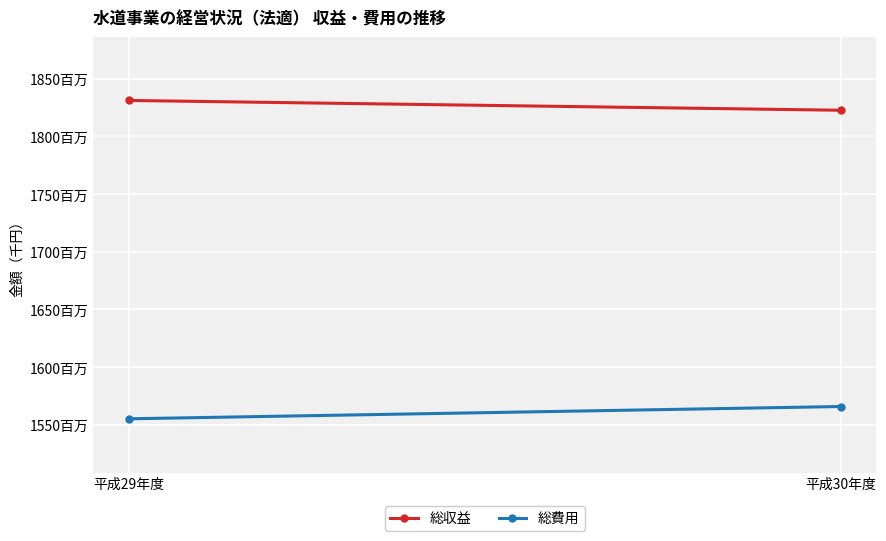

Rank the series by their maximum value, from highest to lowest.

総収益, 総費用